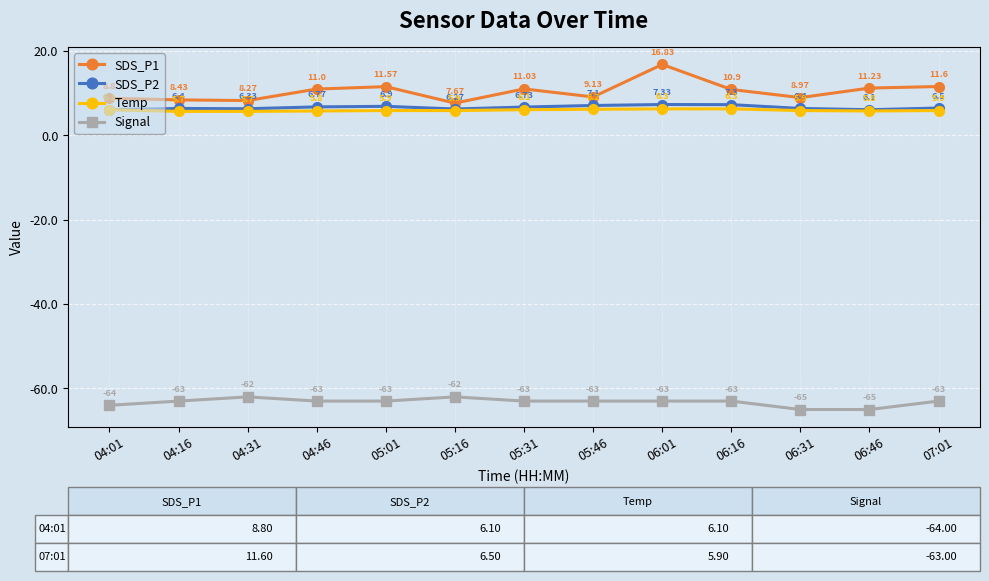

What is the minimum value for Temp?

5.7